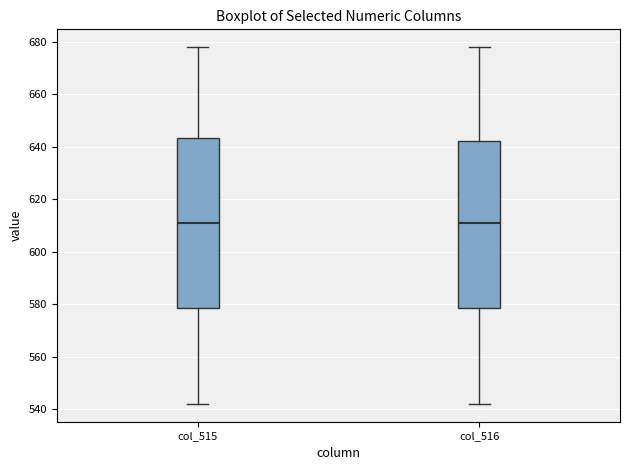

Where is the upper edge of the box for col_515 on the y-axis? The values are not printed on the chart, so give them approximately, as read against the axis.

644